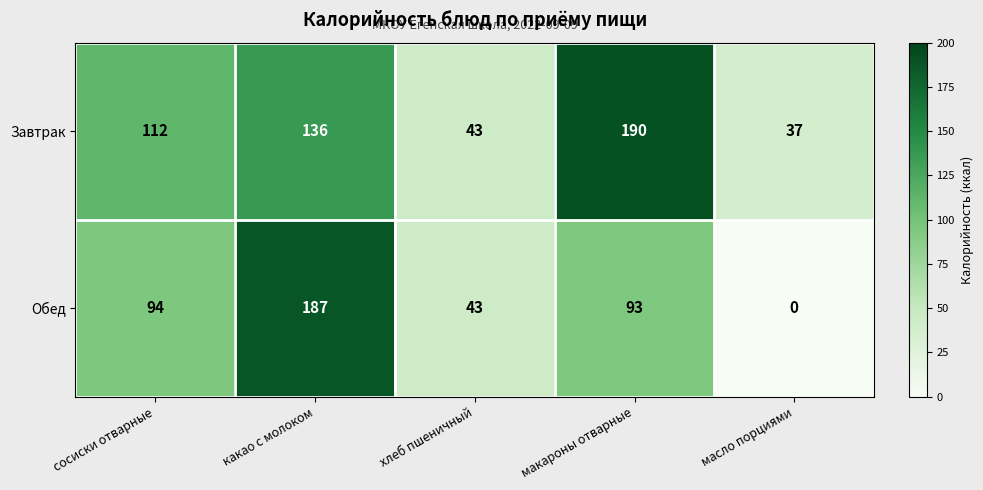

What is the sum of all Обед values?

417